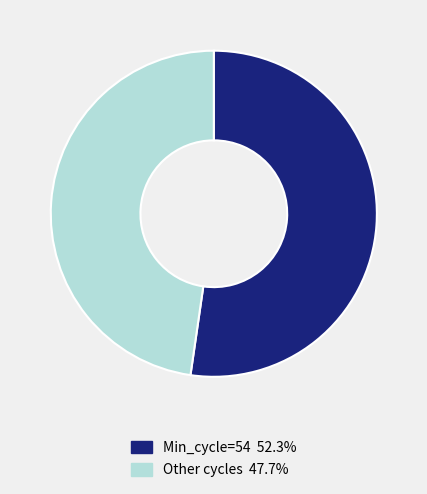

Is there a majority slice in this chart?

Yes